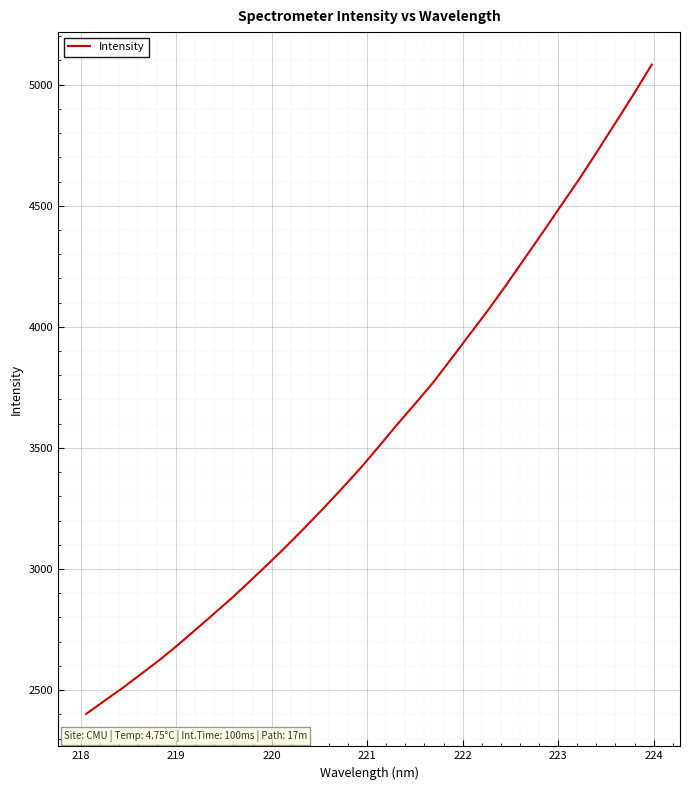

What is the smallest value displayed?

2401.8